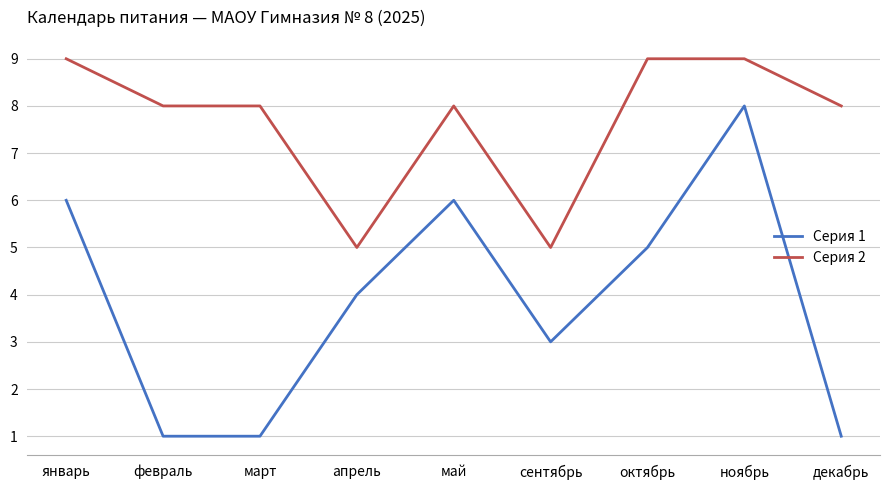

True or false: Серия 2 and Серия 1 cross at least once.

False